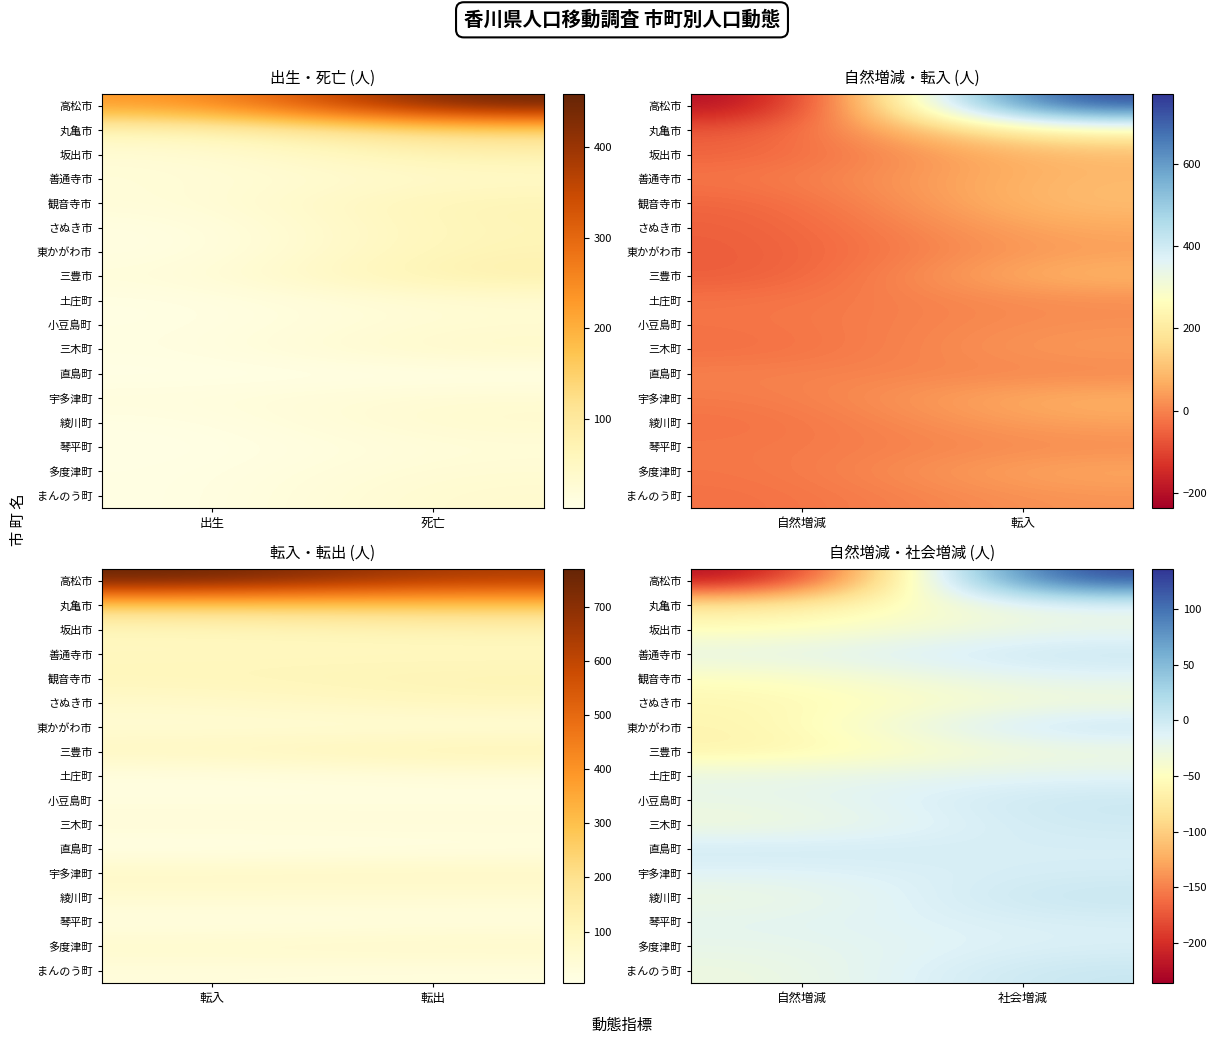

At which category is the sum across all series the highest?

社会増減